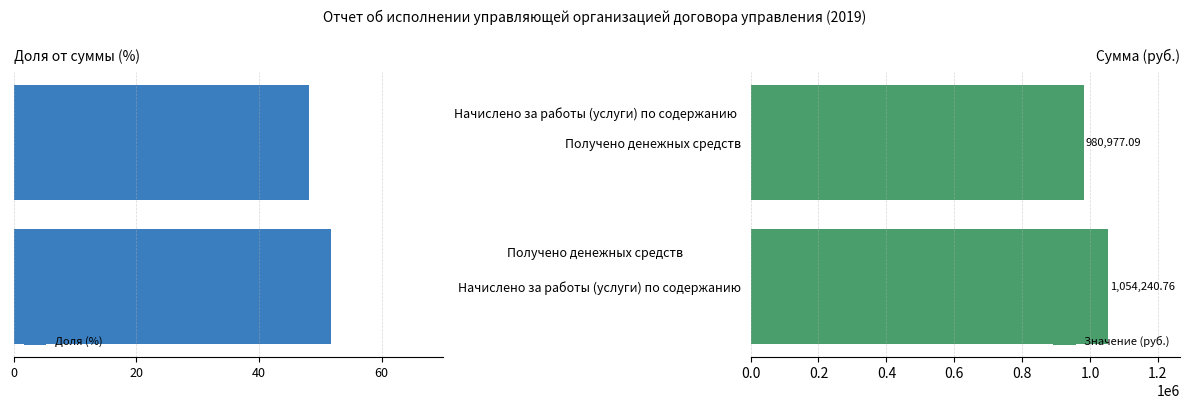

Rank the series by their average value, from lowest to highest.

Доля (%), Значение (руб.)